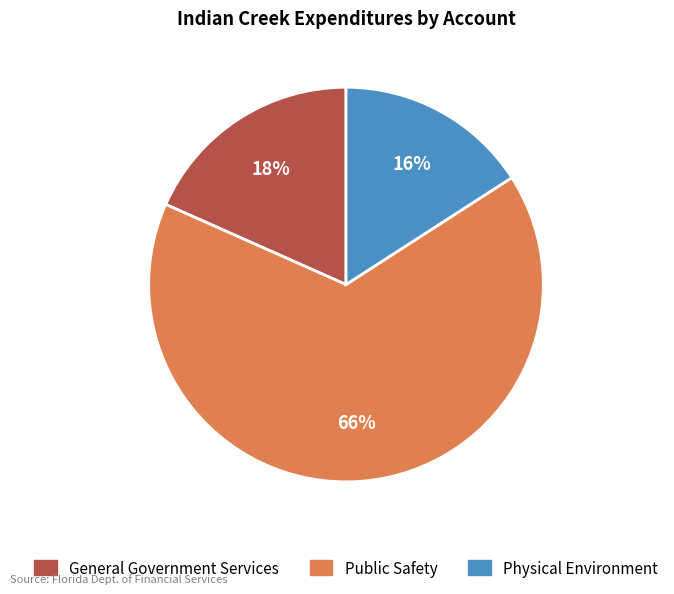

To the nearest percent, what portion does General Government Services represent?

18%